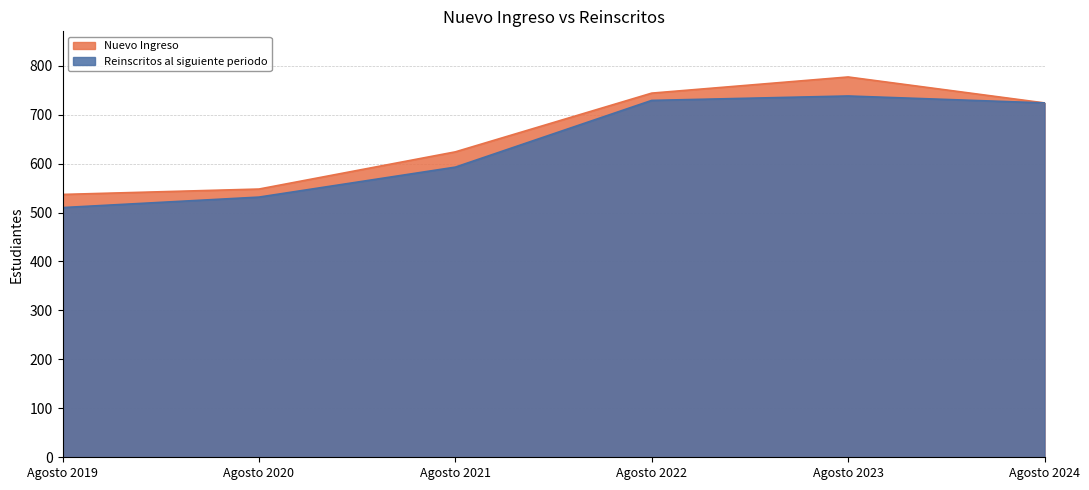

Is the value of Reinscritos al siguiente periodo at Agosto 2021 greater than the value of Nuevo Ingreso at Agosto 2024?

No